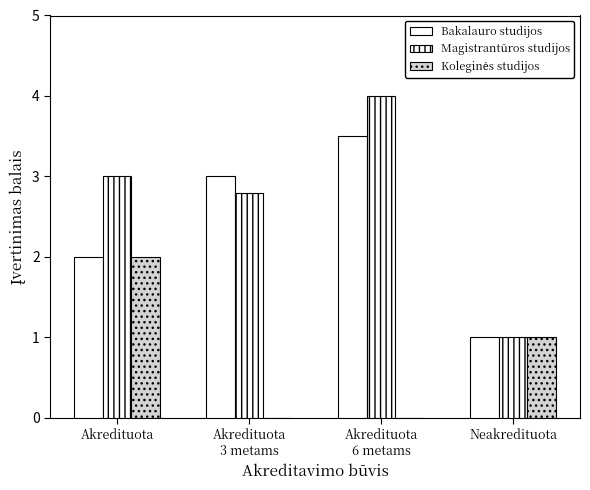

Is the value of Magistrantūros studijos at Akredituota
3 metams greater than the value of Bakalauro studijos at Akredituota?

Yes